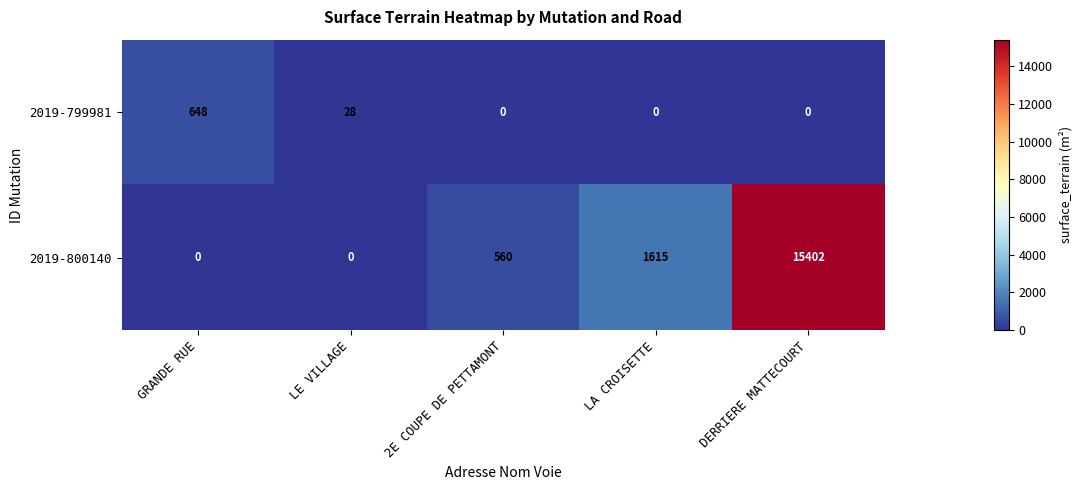

How many values in 2019-799981 are above zero?

2